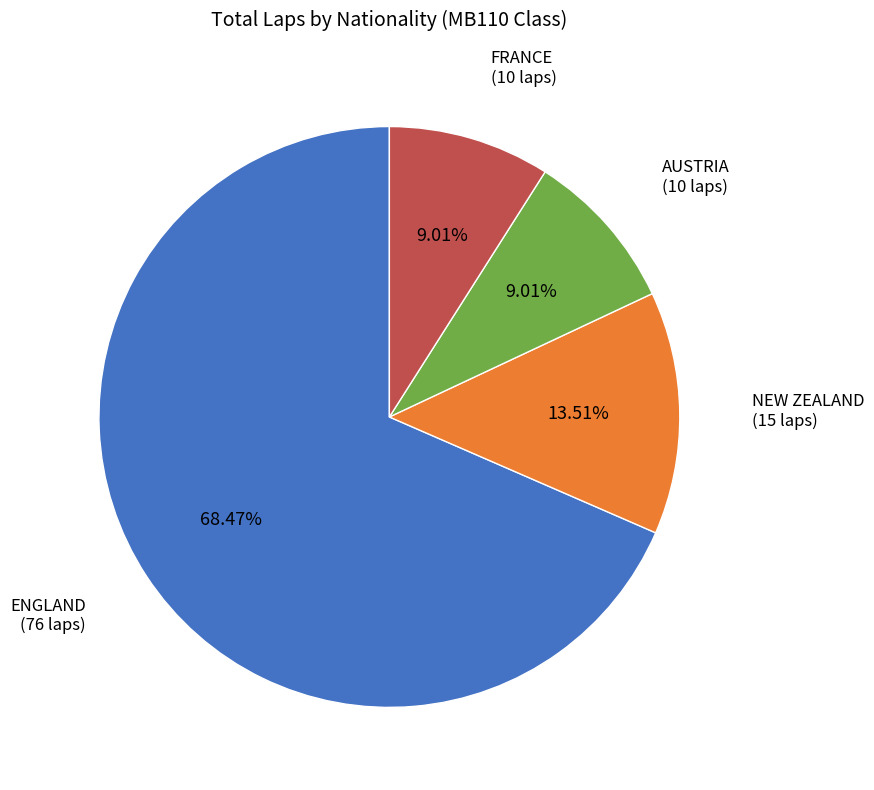

Does any single category account for the majority?

Yes